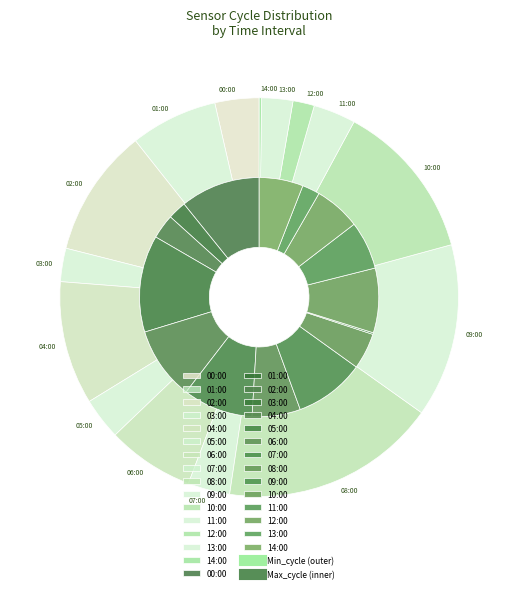

What is the ratio of the value at 03:00 to the value at 02:00?

0.3